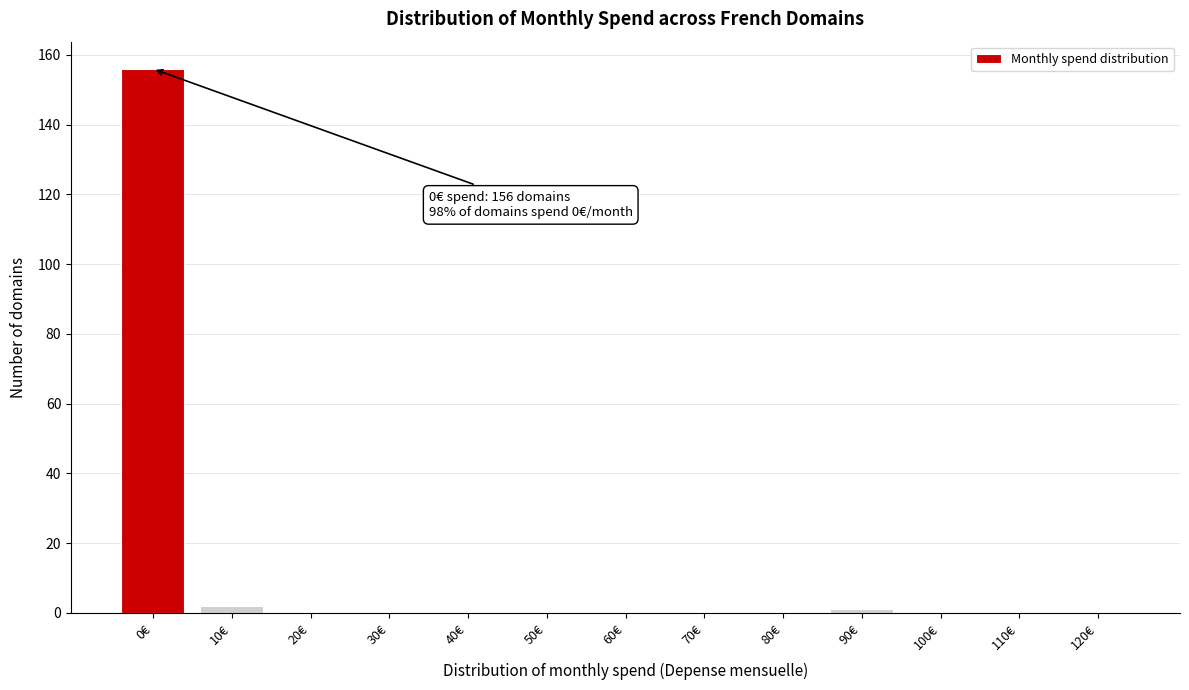

Which label corresponds to the largest value in the chart?

0€